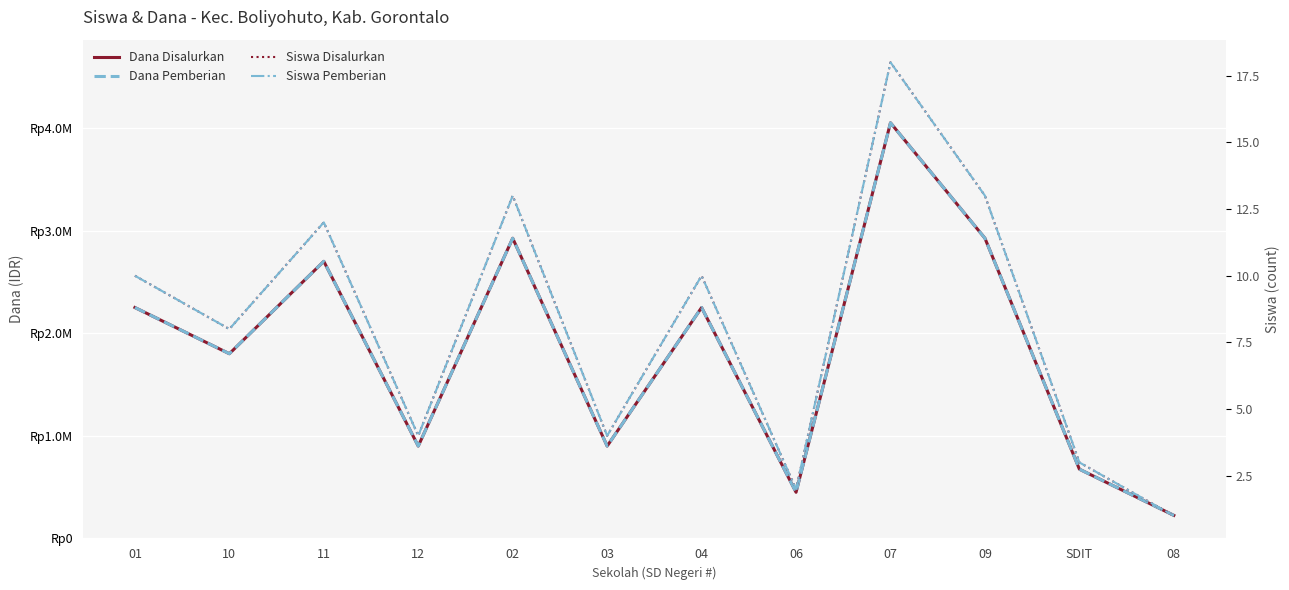

The value of Dana Disalurkan at 07 is 4050000. True or false?

True